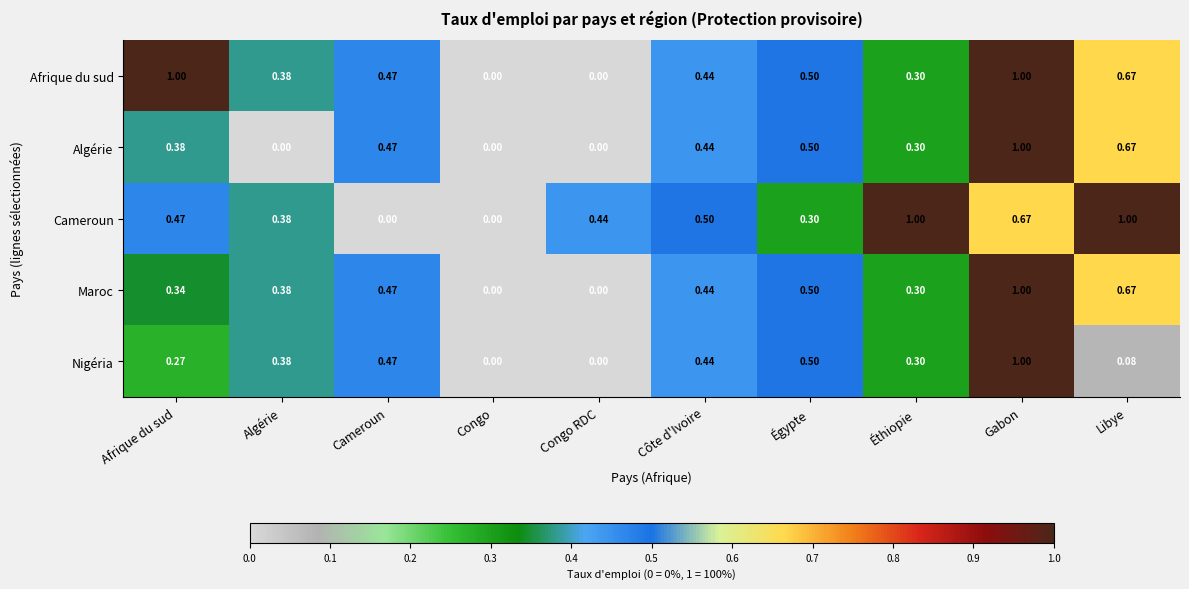

Is the value of Maroc at Afrique du sud greater than the value of Cameroun at Congo RDC?

No